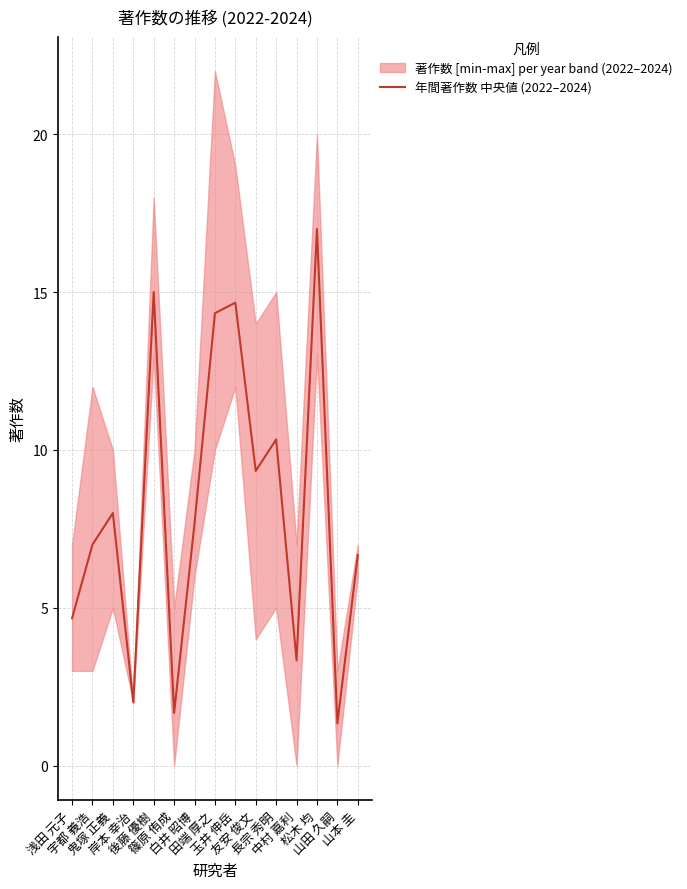

Reading left to right, extract all data points from this chart.

4.7	7.0	8.0	2.0	15.0	1.7	7.7	14.3	14.7	9.3	10.3	3.3	17.0	1.3	6.7